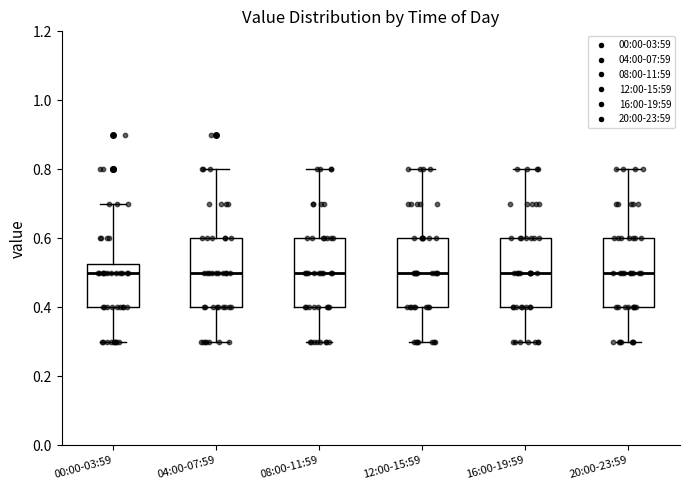

Where does the median line of the box for 00:00-03:59 sit on the y-axis? The values are not printed on the chart, so give them approximately, as read against the axis.

0.50